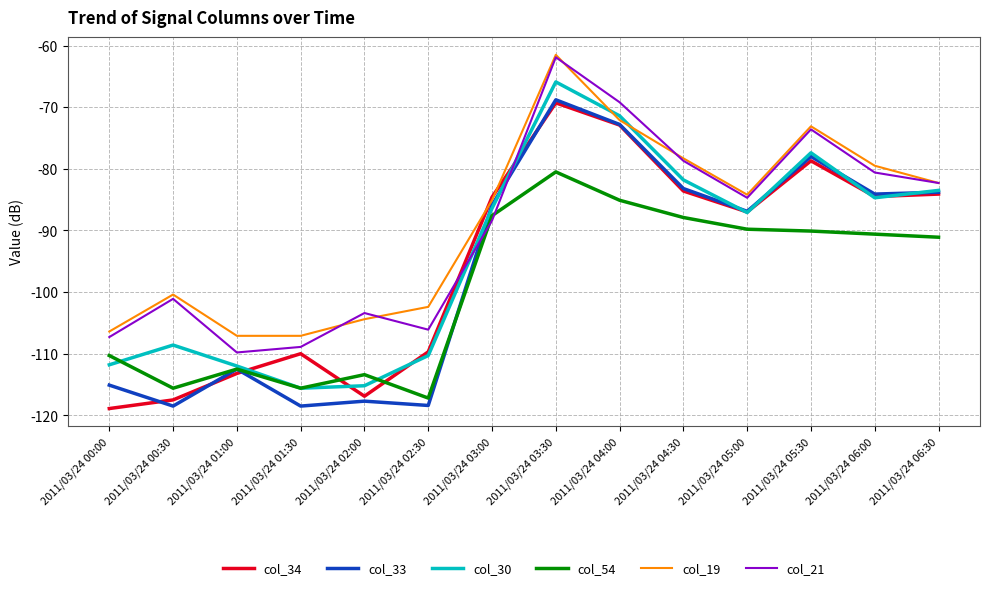

Does the chart display data point markers on the line(s)?

No